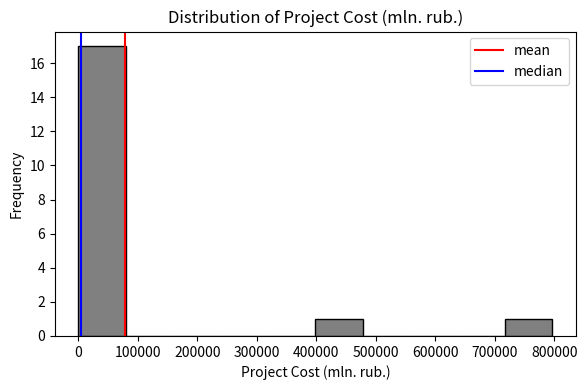

Reading left to right, transcribe this chart: for each bar, give the range it covers on the x-axis and its height. Neither the bar edges nor the heights are printed on the chart, so give them approximately, as read against the axes.

0 to 80000: 17
80000 to 160000: 0
160000 to 240000: 0
240000 to 320000: 0
320000 to 400000: 0
400000 to 480000: 1
480000 to 560000: 0
560000 to 640000: 0
640000 to 720000: 0
720000 to 800000: 1